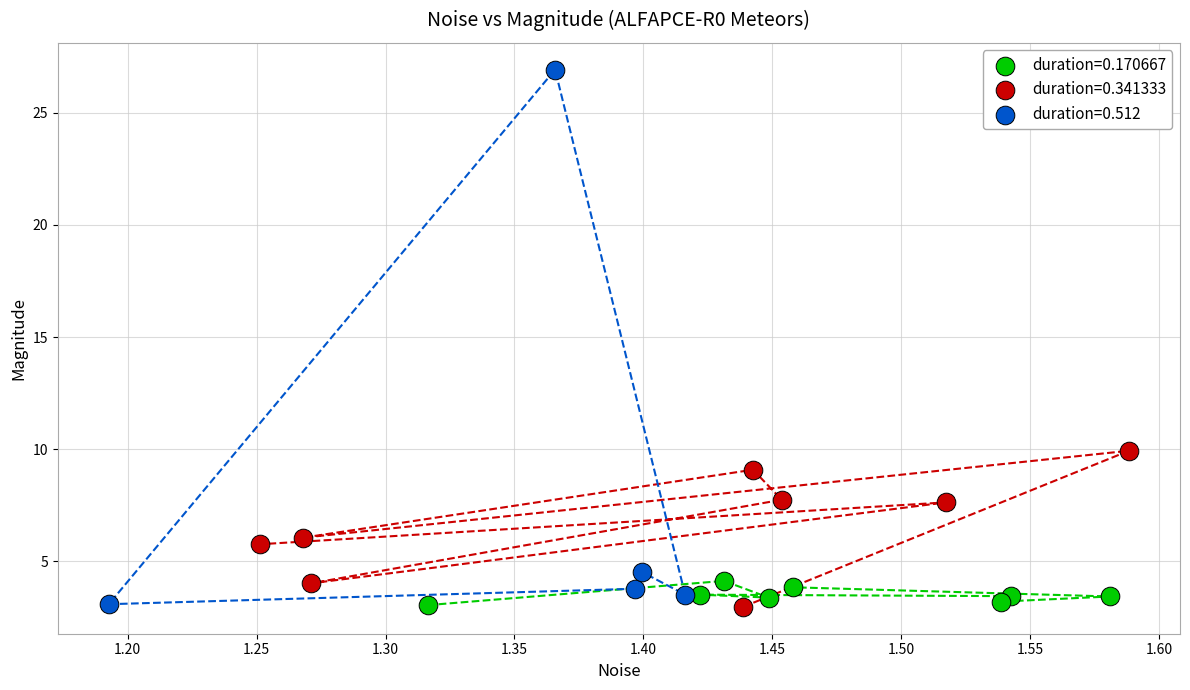

Which series contains the highest Y value?

duration=0.512